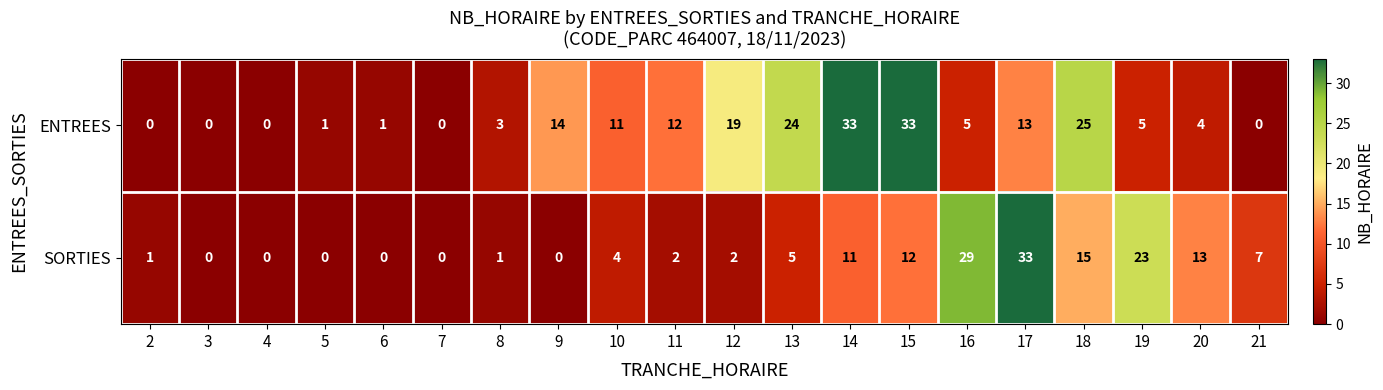

At which category is the sum across all series the highest?

17